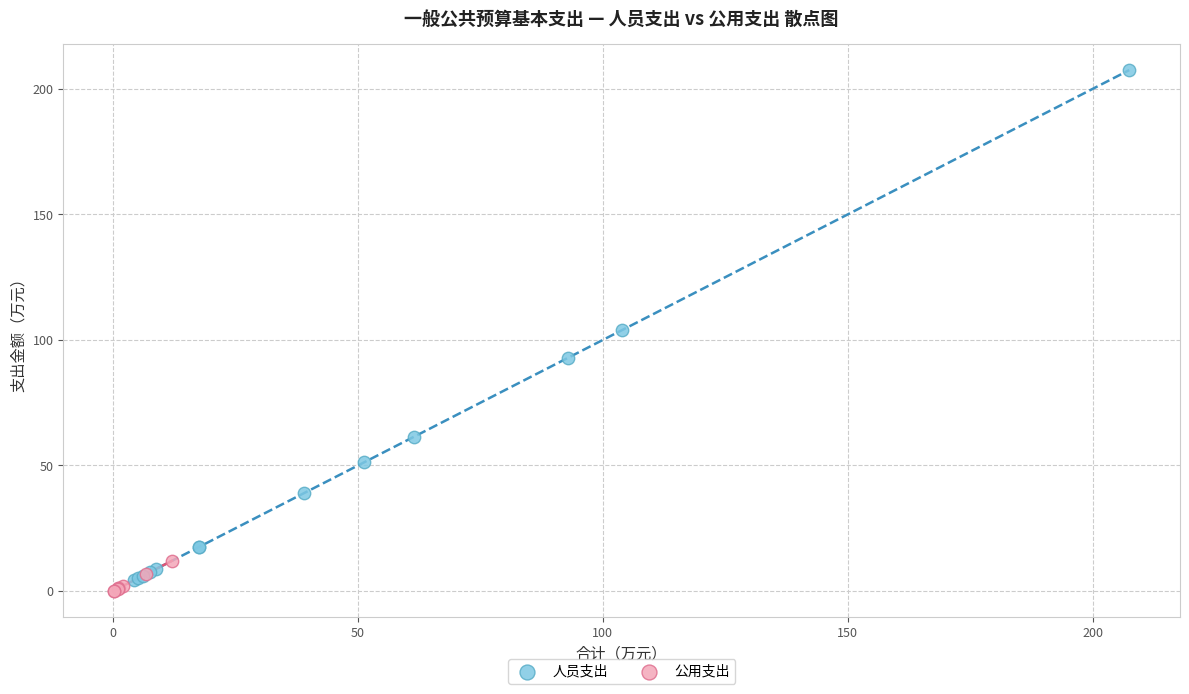

Which series reaches the maximum Y coordinate?

人员支出